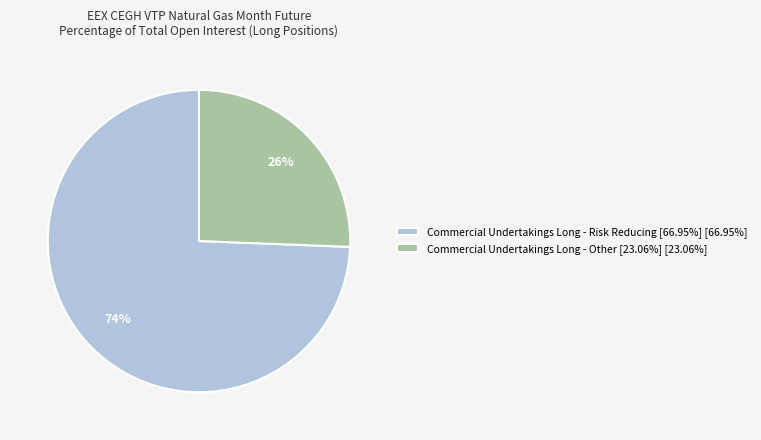

Is Commercial Undertakings Long - Other [23.06%] [23.06%] the majority of the pie?

No